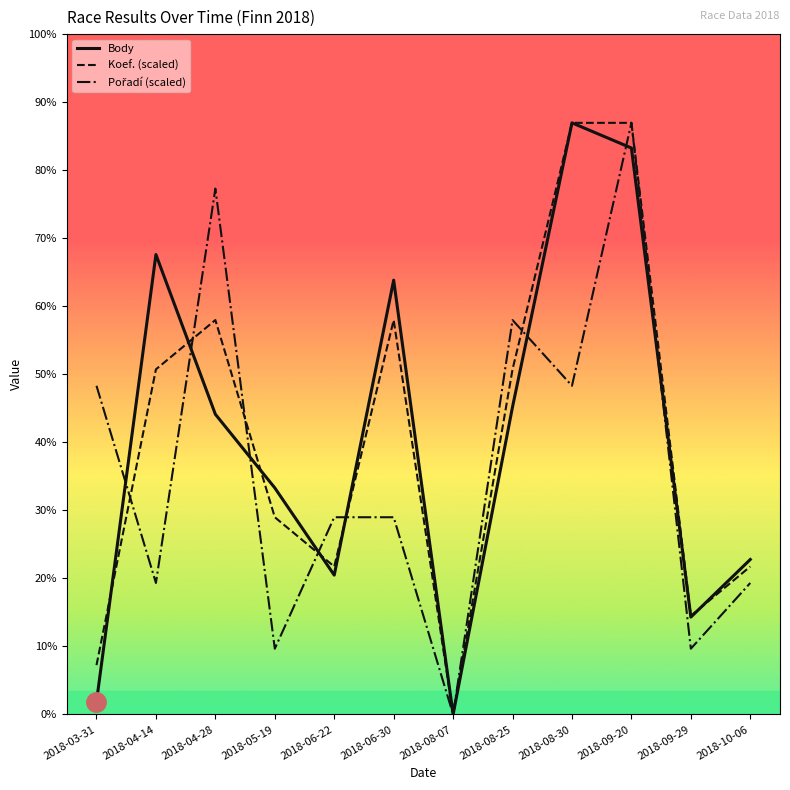

What is the label of the 5th point from the right?

2018-08-25